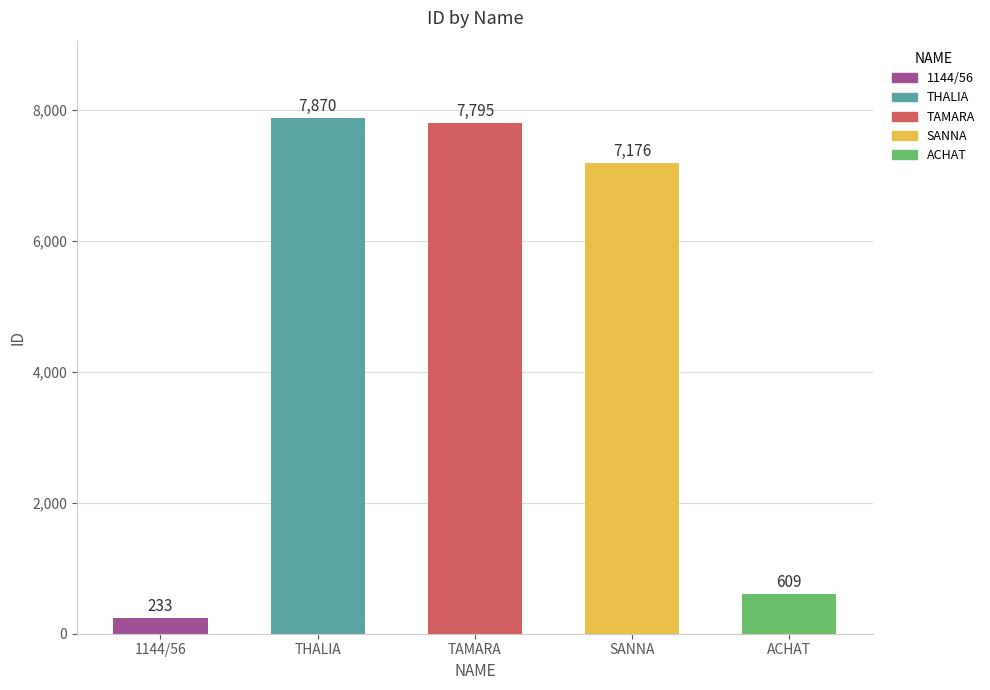

What is the maximum value shown in the chart?

7870